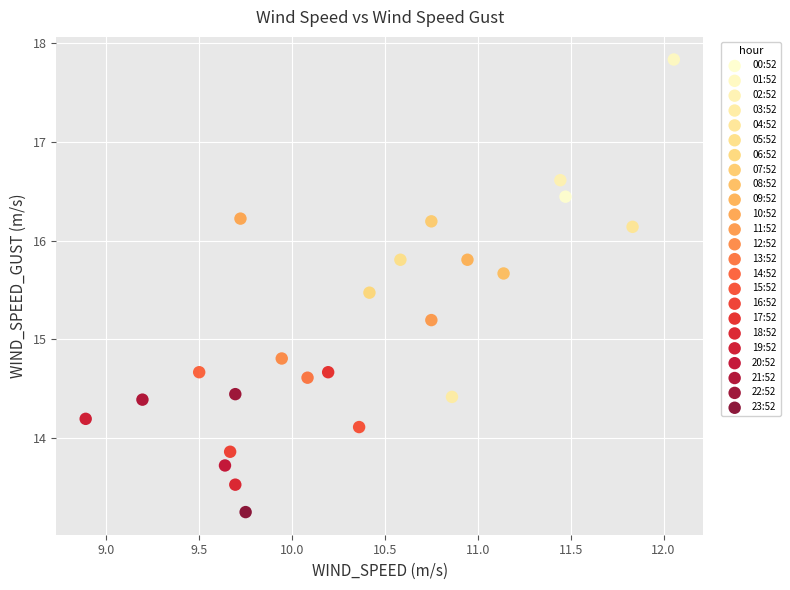

Which series contains the lowest Y value?

23:52